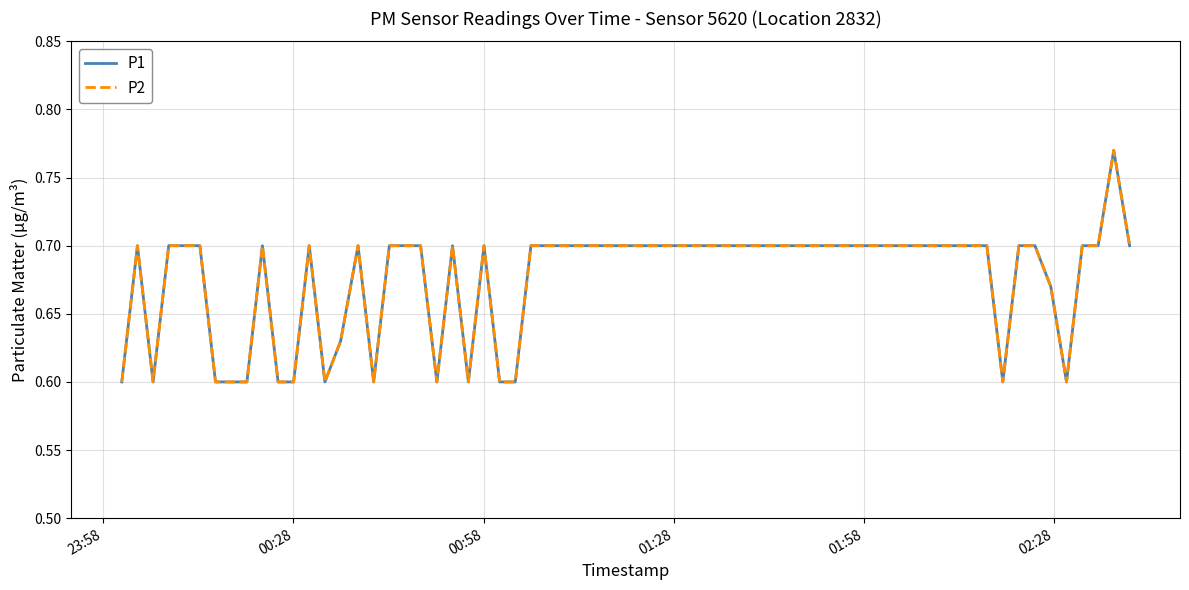

At which category does the chart reach its minimum across all series?

23:58